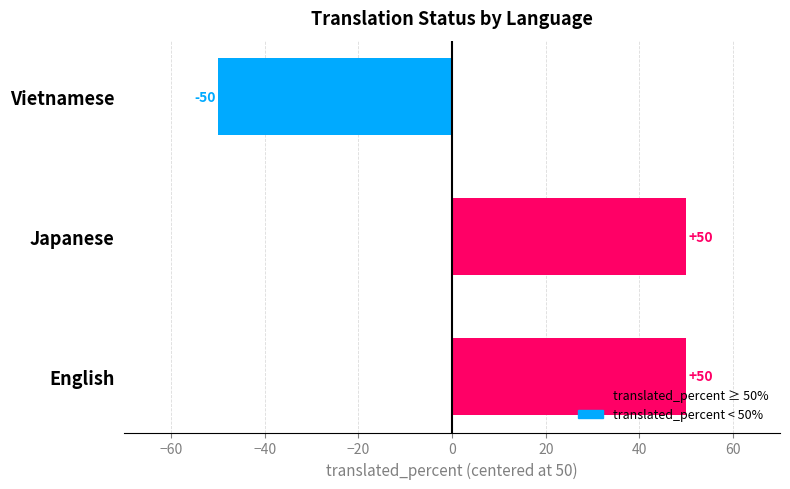

How many bars are there in total?

3